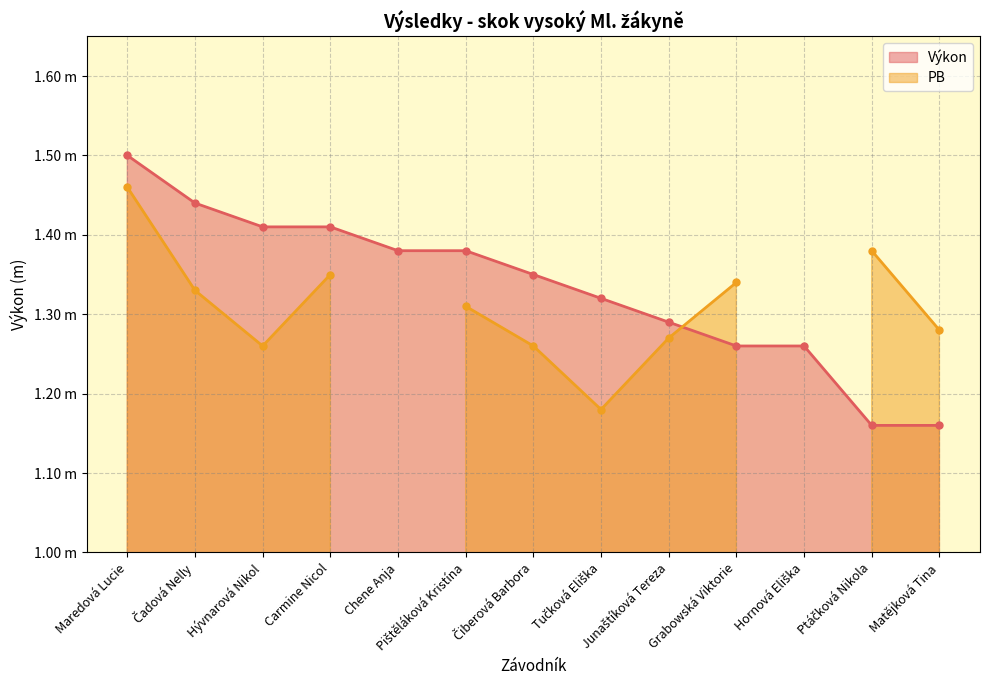

Does the chart have visible grid lines?

Yes